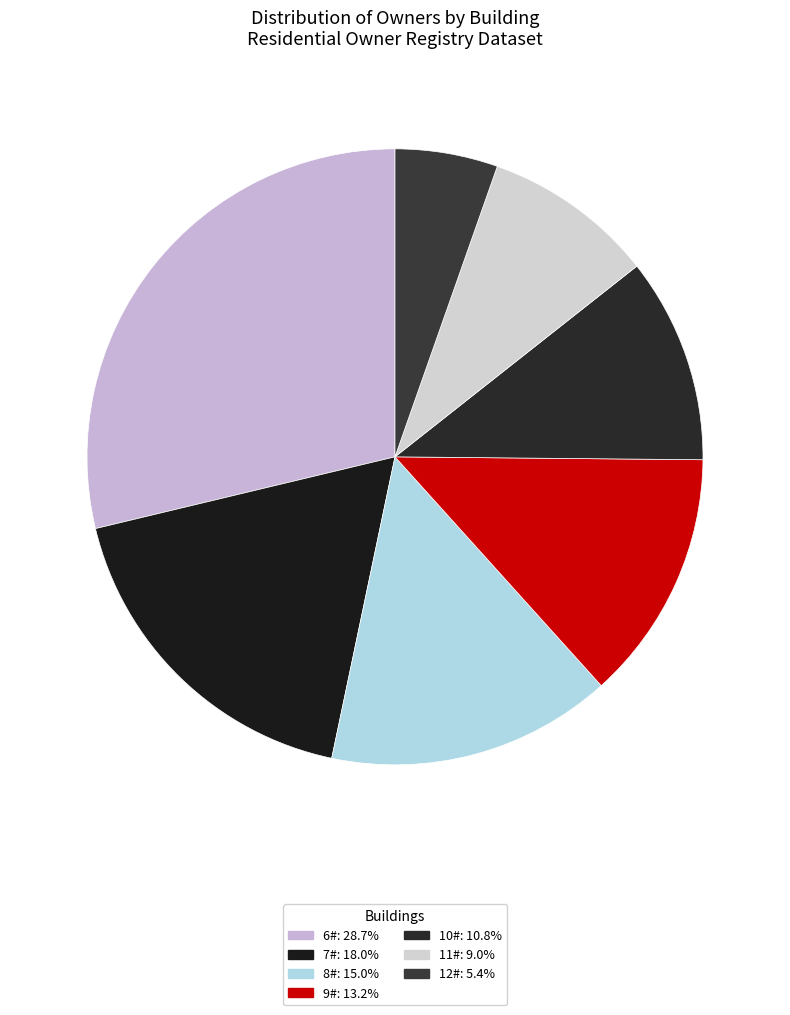

To the nearest percent, what portion does 6# represent?

29%